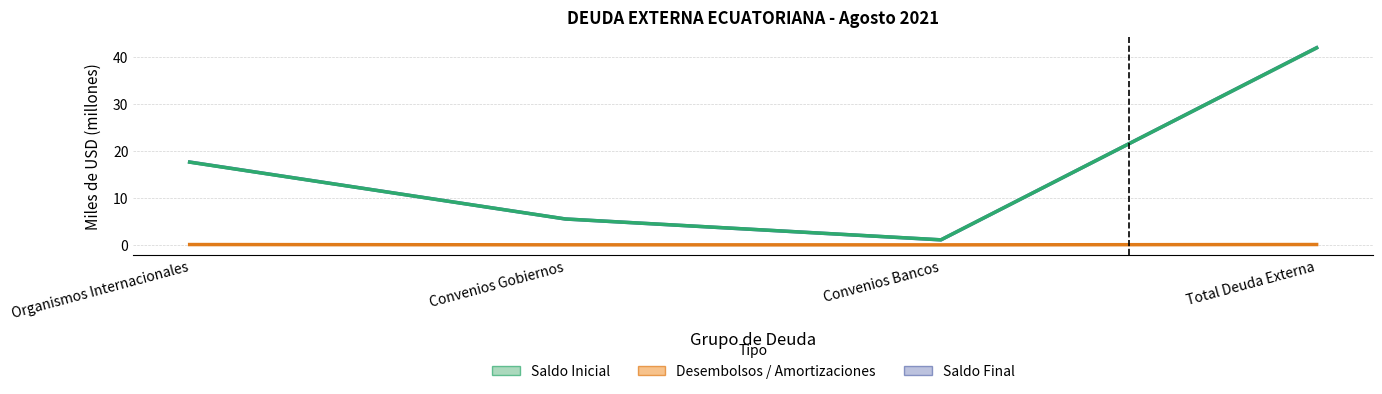

Which series has the largest range (max minus min)?

Saldo Final (línea)